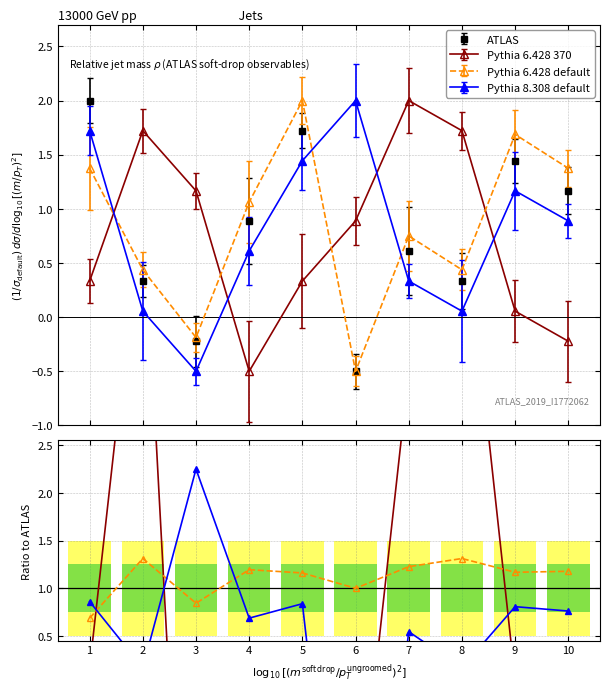

True or false: Pythia 8.308 default has a value of 0.6 at 1.

False